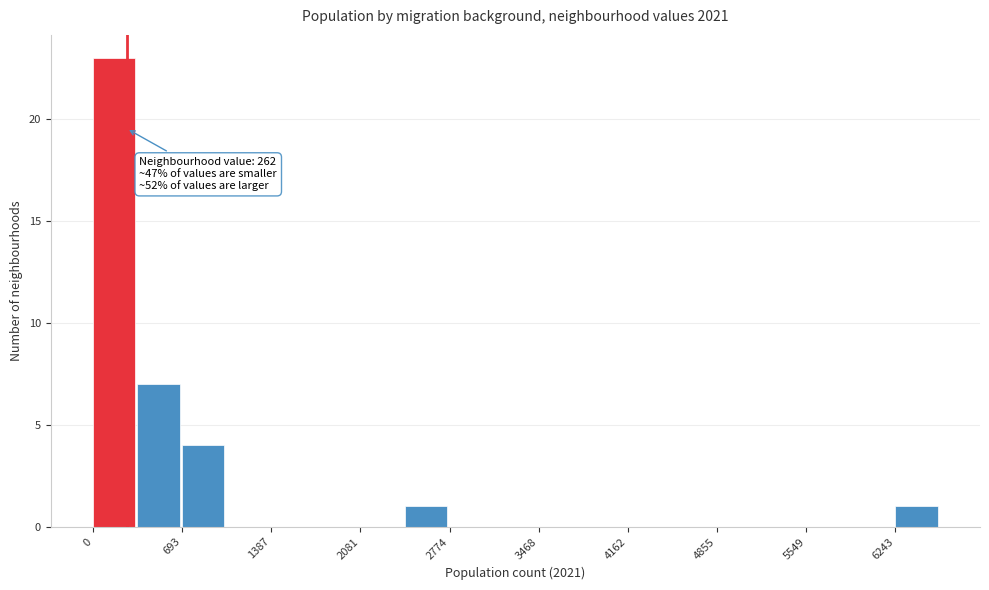

Read against the x-axis, roughly where is the centre of the tallest bar?

200